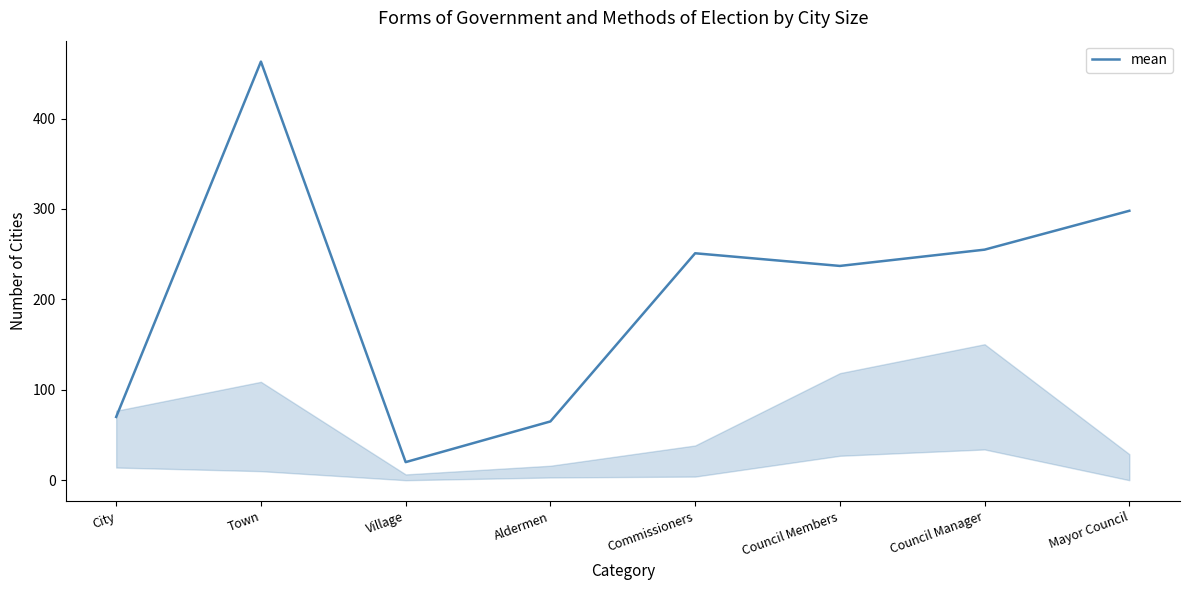

True or false: the data shows 463 at Town.

True